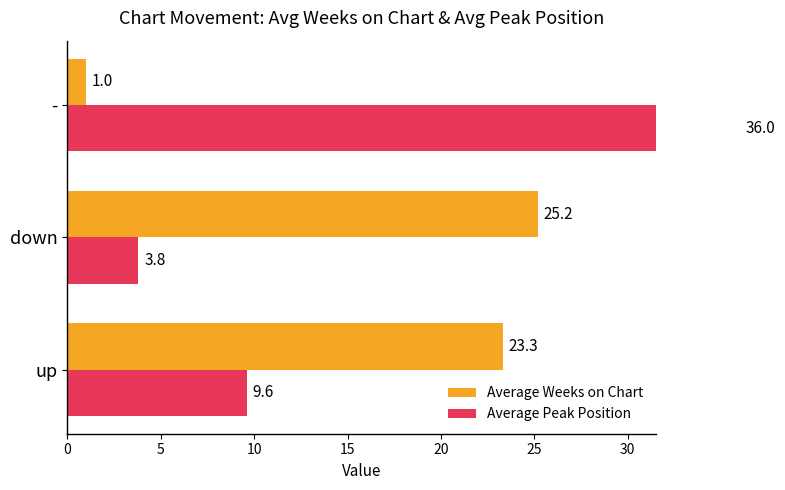

What is the value of the Average Weeks on Chart bar at the 1st from the left?

23.3